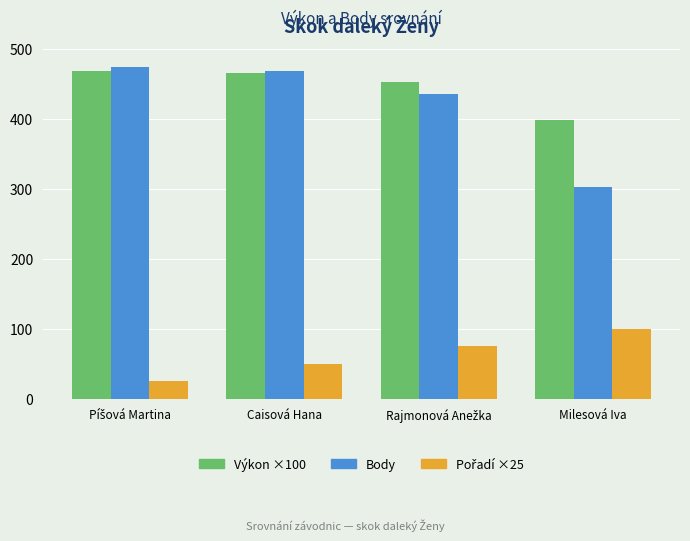

How many bars are there in total?

12